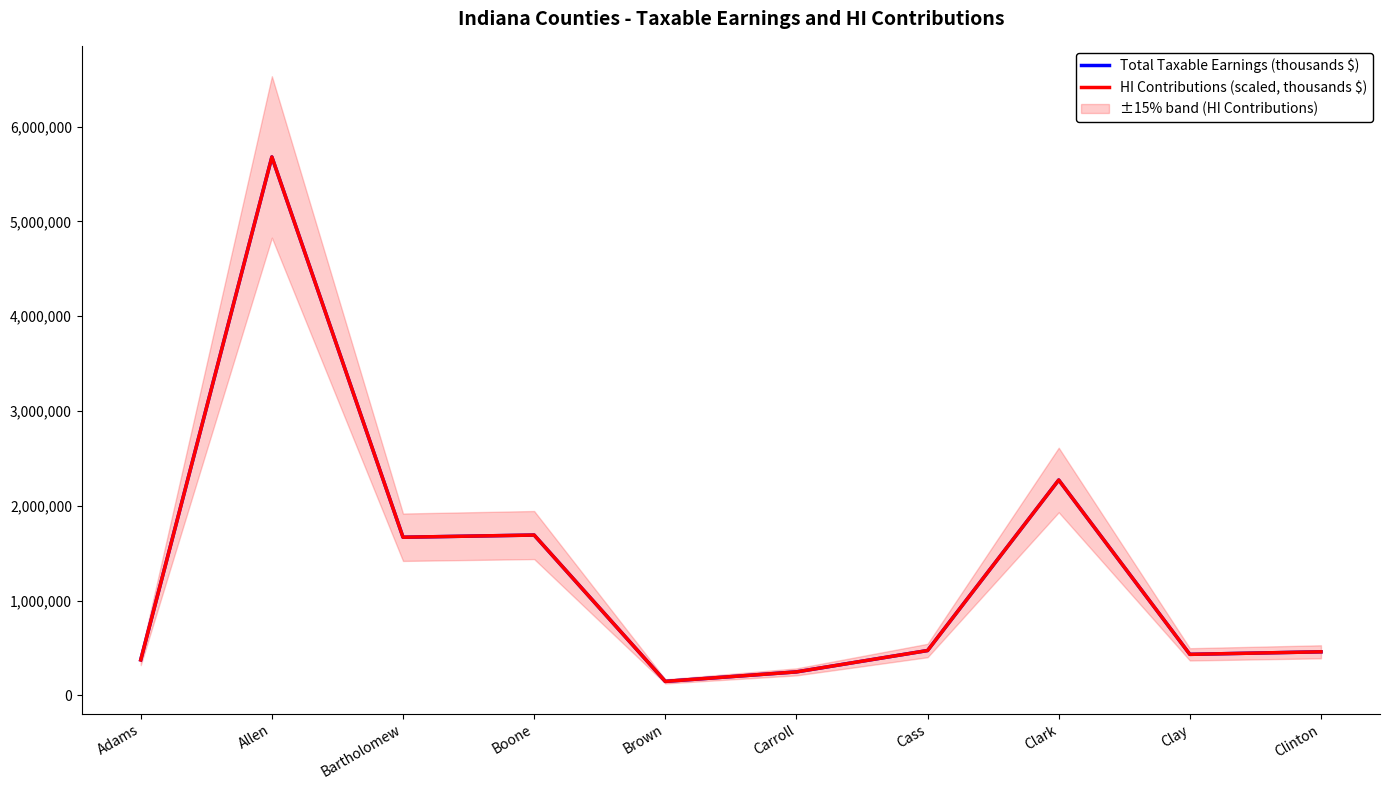

What is the lowest value of the HI Contributions (scaled, thousands $) series?

146931.0